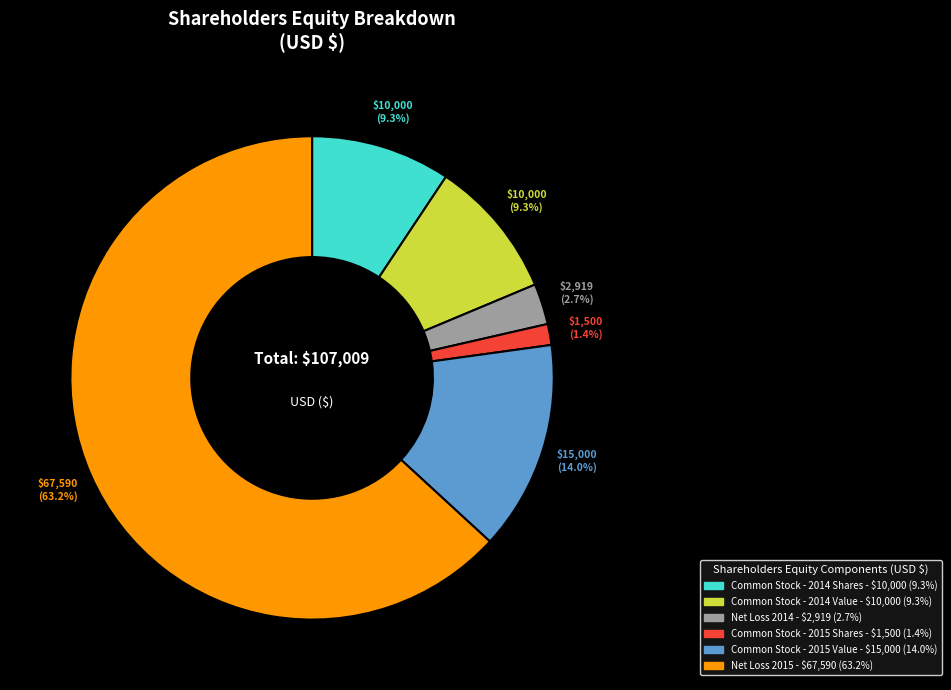

Is there any slice that represents more than half of the pie?

Yes